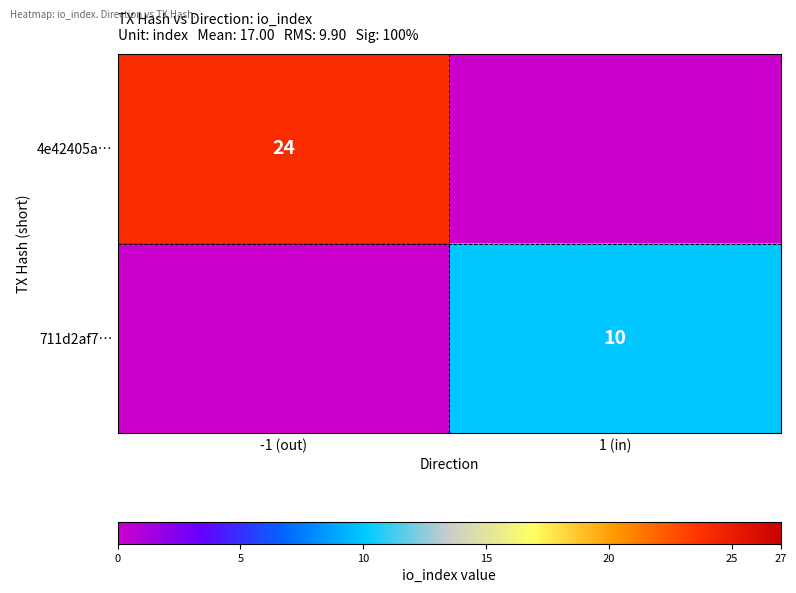

The value of 711d2af7… at 1 (in) is 4. True or false?

False